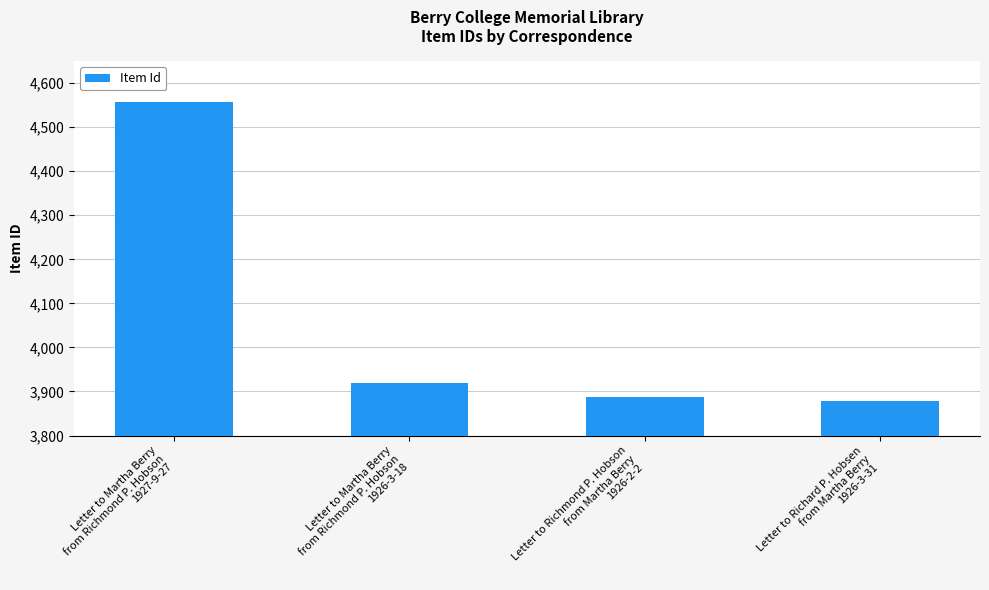

Approximately how many times larger is the value at Letter to Martha Berry
from Richmond P. Hobson
1927-9-27 compared to Letter to Martha Berry
from Richmond P. Hobson
1926-3-18?

1.2